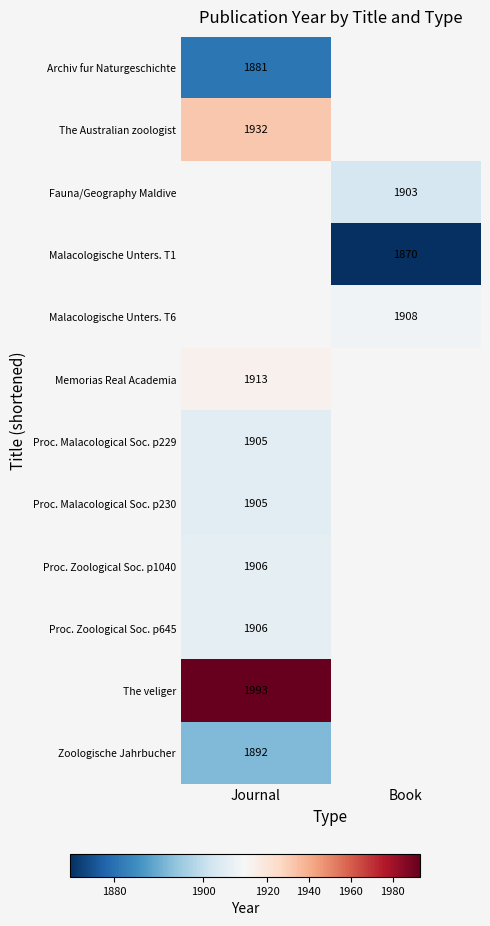

The Memorias Real Academia series shows 3420 at Journal. True or false?

False